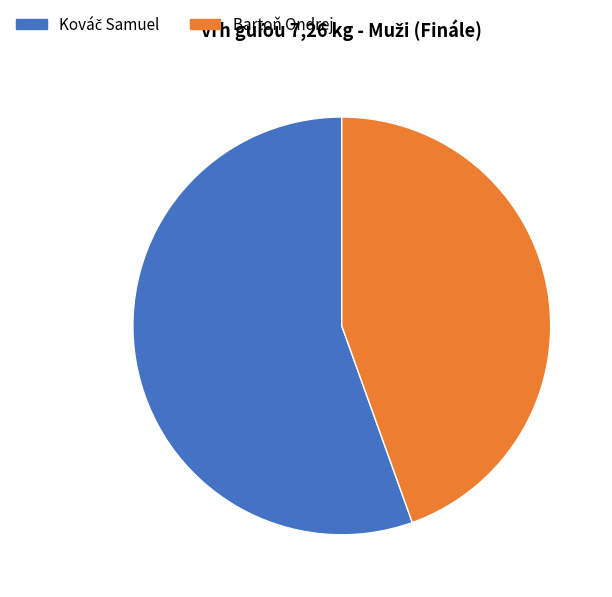

How many segments does this pie chart have?

2